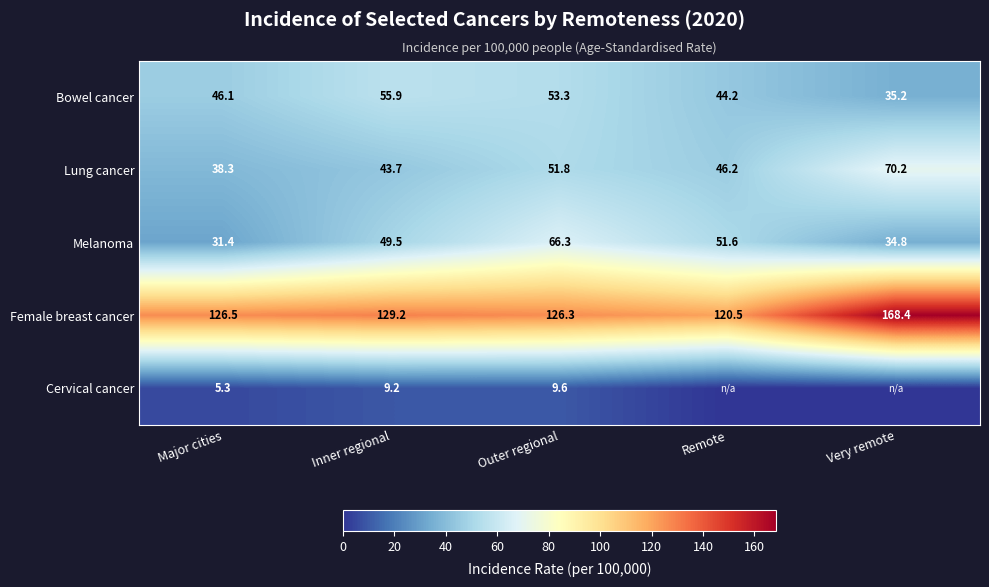

What is the difference between the Female breast cancer values at Major cities and Remote?

6.0